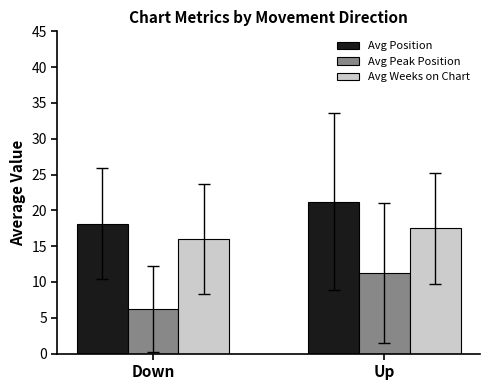

Where does the Avg Position series first go above 21?

Up